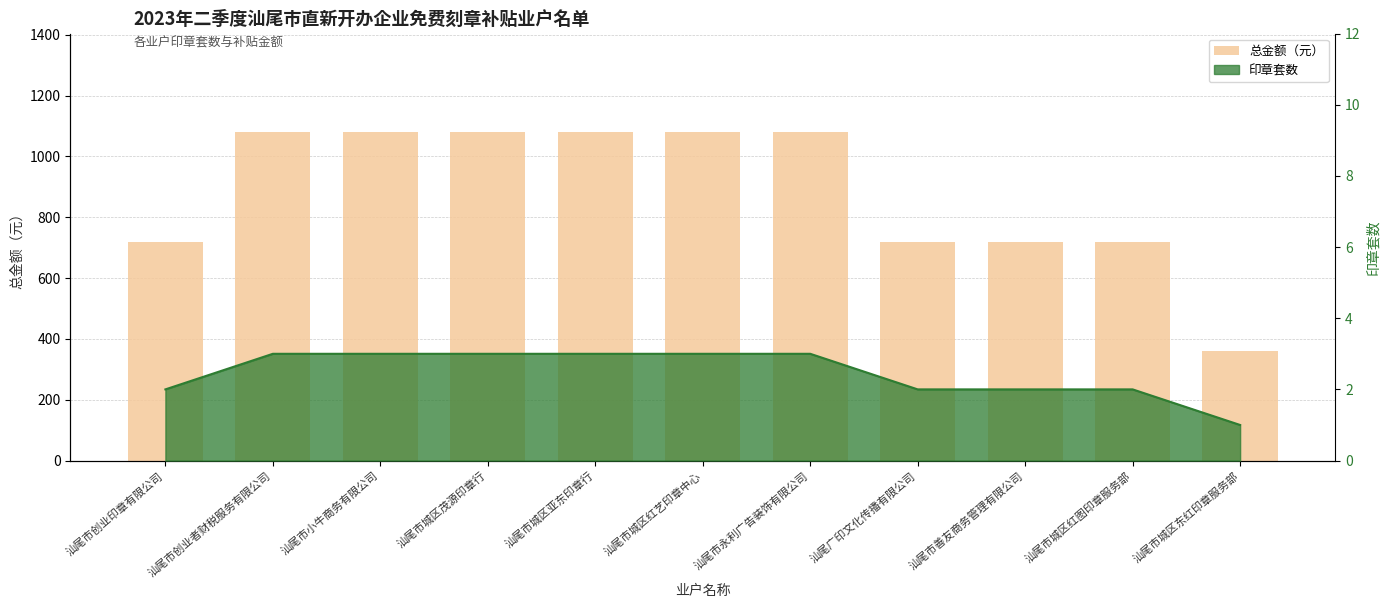

What value does the data have at 汕尾市善友商务管理有限公司?

720